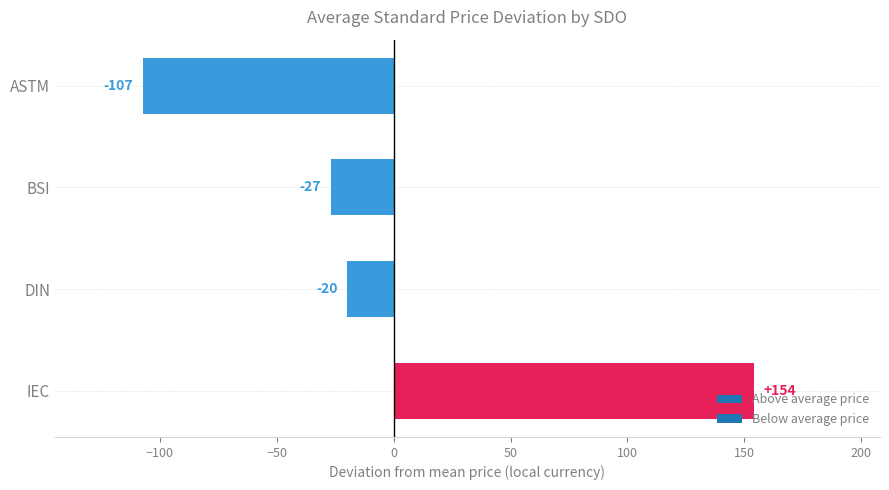

Where is the data nearest to the value 23?

DIN